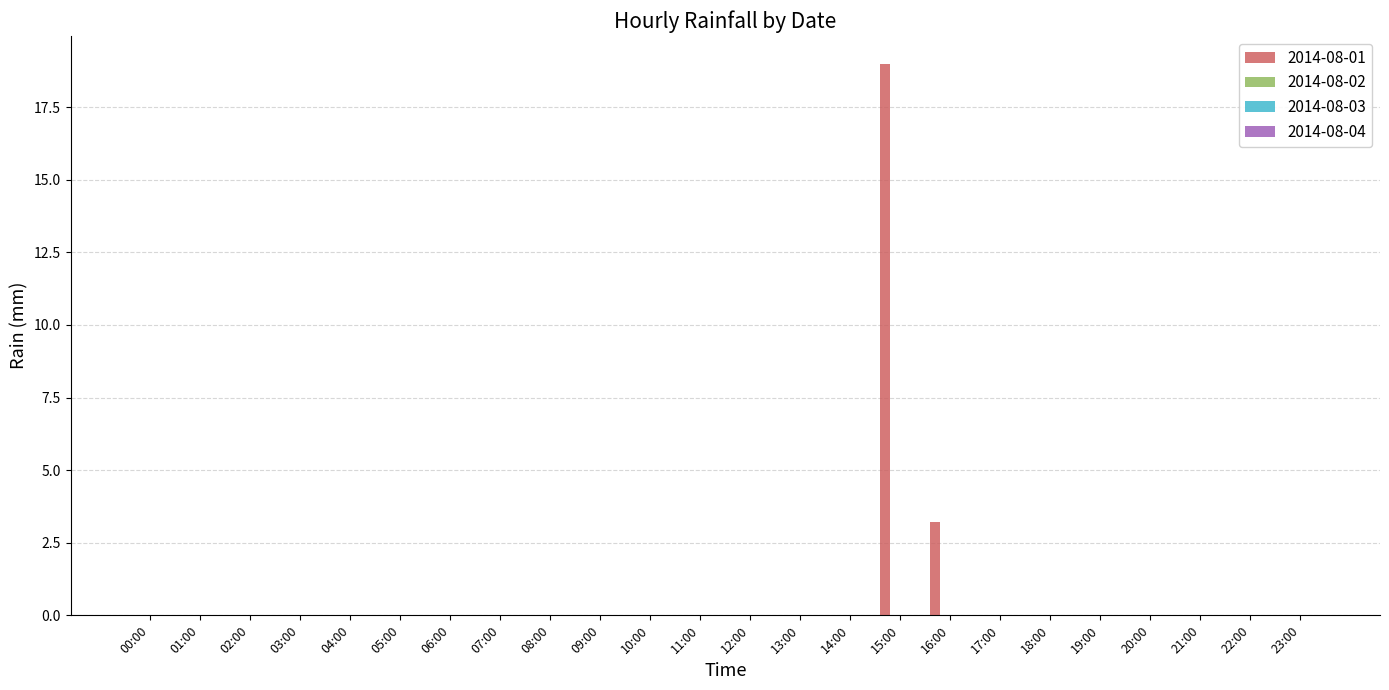

What is the greatest value displayed?

19.0